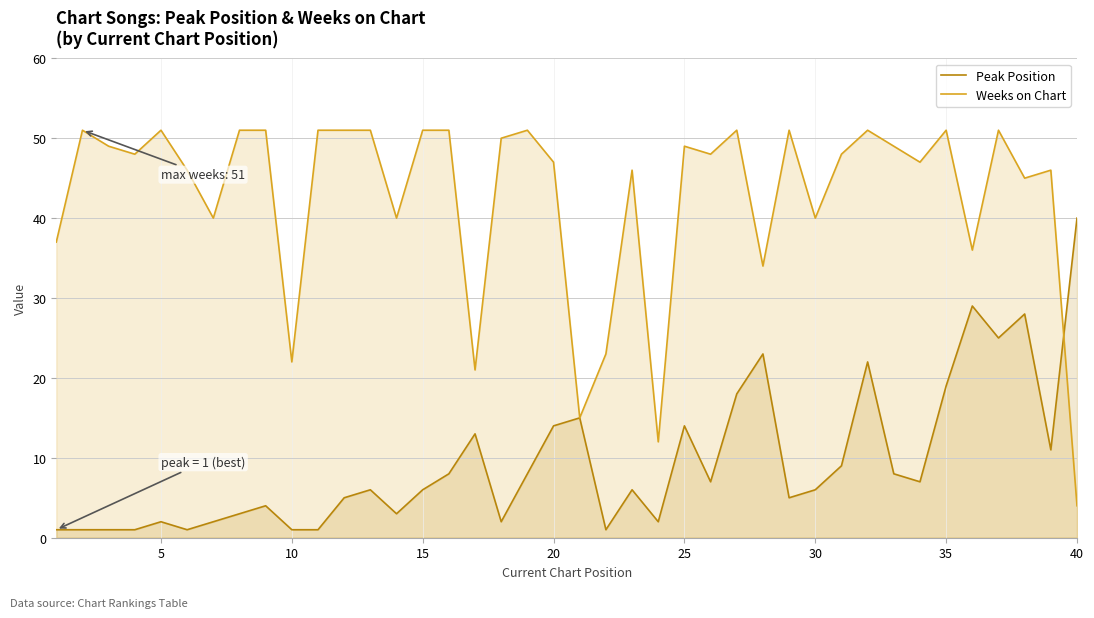

List the series in order of their peak value, lowest first.

Peak Position, Weeks on Chart